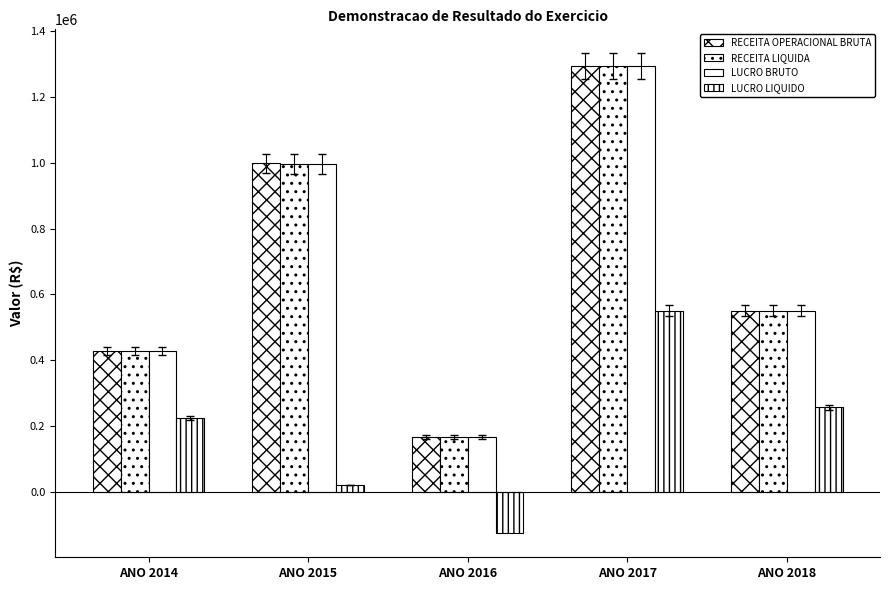

Count the number of data series in this chart.

4